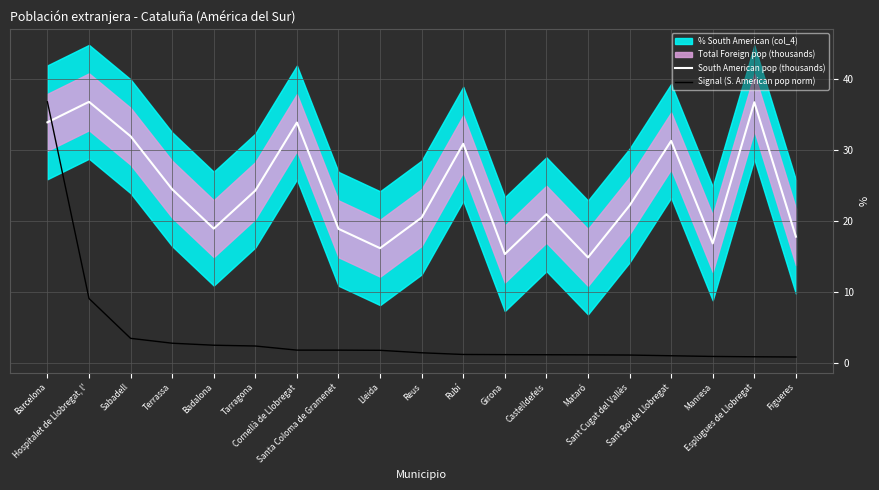

Reading right to left, transcribe all the data shown in this chart.

South American pop (thousands): Figueres=17.8	Esplugues de Llobregat=36.7	Manresa=16.8	Sant Boi de Llobregat=31.2	Sant Cugat del Vallès=22.2	Mataró=14.9	Castelldefels=20.9	Girona=15.3	Rubí=30.8	Reus=20.5	Lleida=16.2	Santa Coloma de Gramenet=18.9	Cornellà de Llobregat=33.8	Tarragona=24.3	Badalona=18.9	Terrassa=24.4	Sabadell=31.9	Hospitalet de Llobregat, l'=36.7	Barcelona=33.9
Signal (S. American pop norm): Figueres=0.9	Esplugues de Llobregat=0.9	Manresa=1.0	Sant Boi de Llobregat=1.1	Sant Cugat del Vallès=1.2	Mataró=1.2	Castelldefels=1.2	Girona=1.2	Rubí=1.2	Reus=1.5	Lleida=1.8	Santa Coloma de Gramenet=1.8	Cornellà de Llobregat=1.8	Tarragona=2.4	Badalona=2.5	Terrassa=2.8	Sabadell=3.5	Hospitalet de Llobregat, l'=9.1	Barcelona=36.7